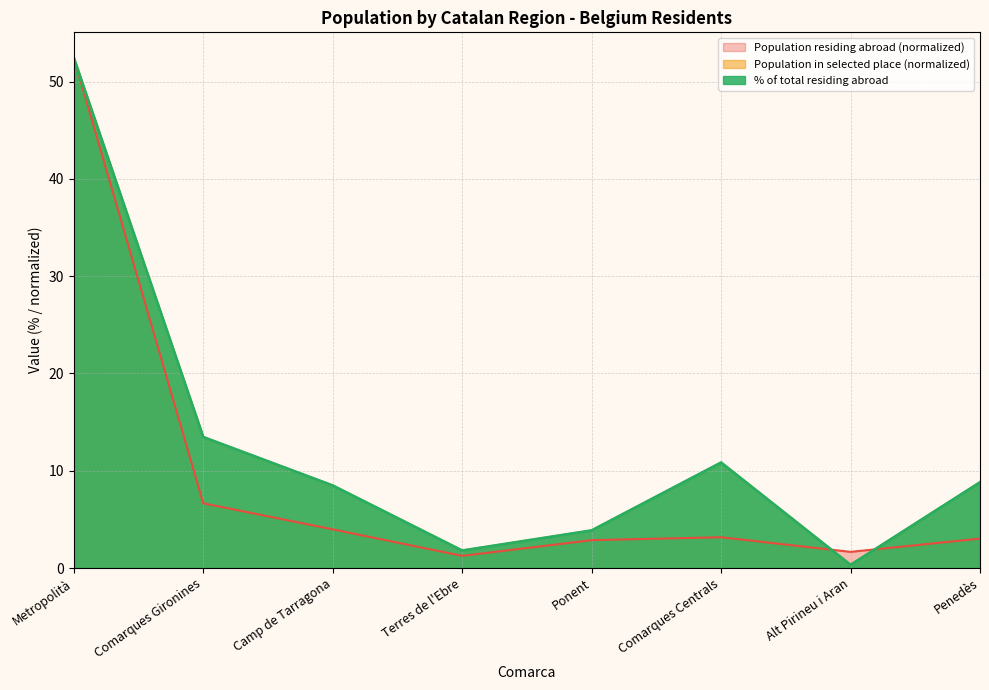

Reading left to right, transcribe all the data shown in this chart.

Population residing abroad: 52.5	6.7	4.0	1.3	2.9	3.2	1.7	3.0
Population residing in selected place: 52.5	13.5	8.5	1.8	3.9	10.8	0.3	8.8
% of total residing abroad: 52.5	13.5	8.5	1.8	3.9	10.8	0.3	8.8